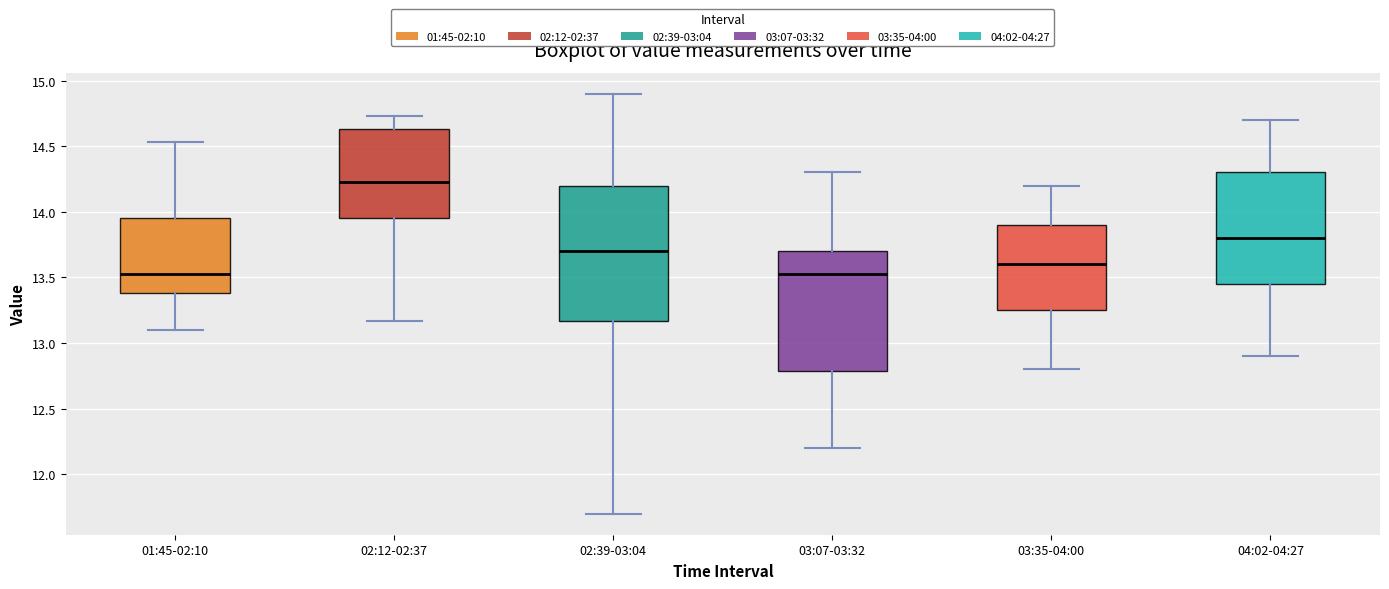

Where is the lower edge of the box for 03:07-03:32 on the y-axis? The values are not printed on the chart, so give them approximately, as read against the axis.

12.80